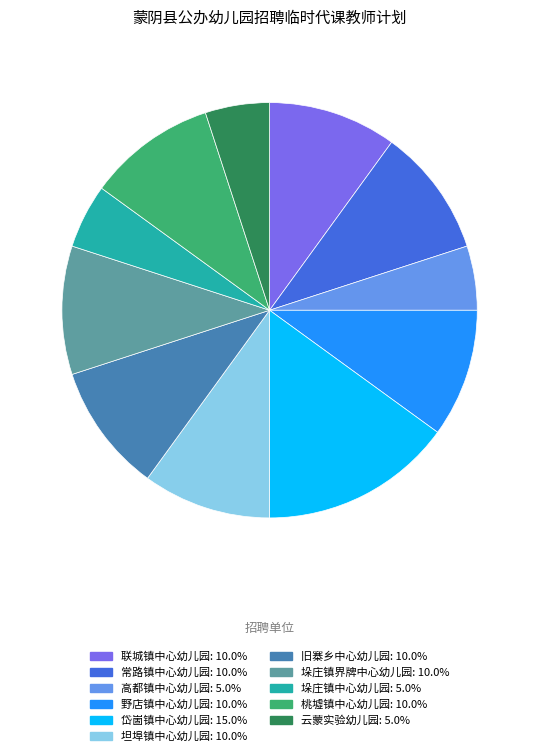

Does 常路镇中心幼儿园 account for over 50% of the chart?

No